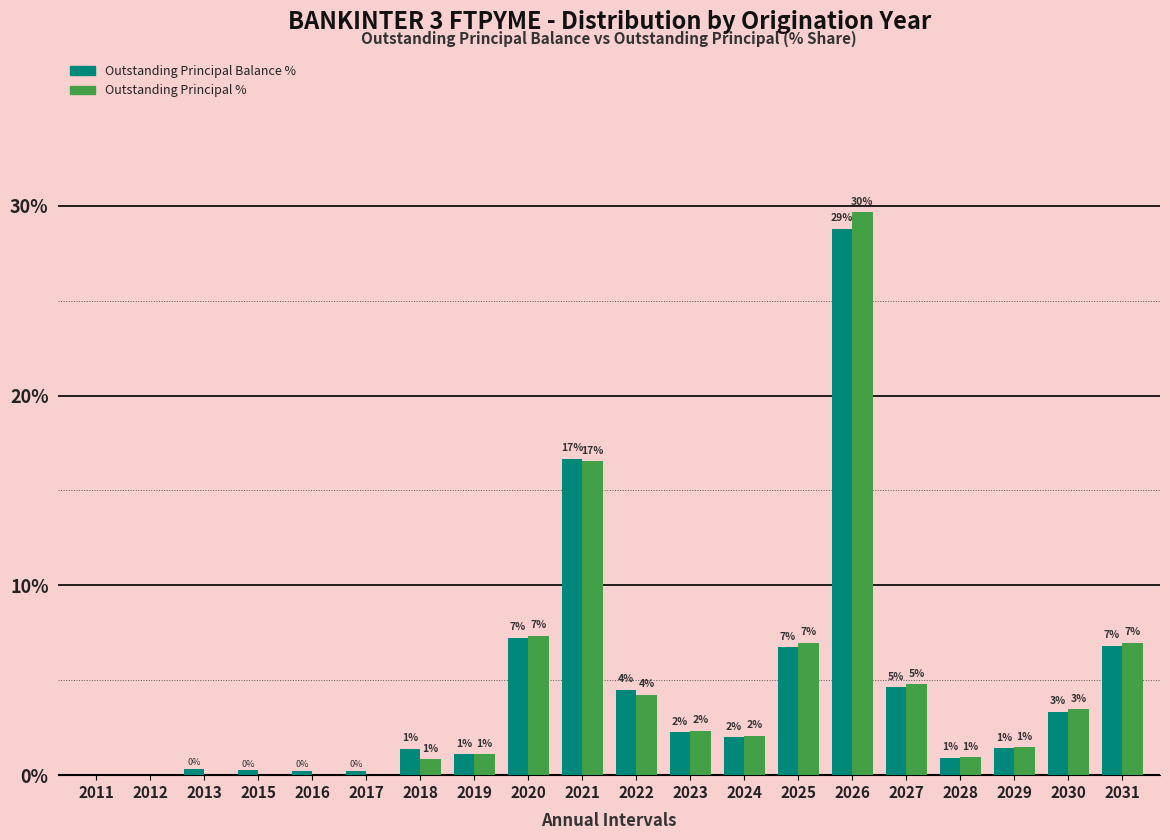

At which label does Outstanding Principal Balance % first exceed 1?

2018